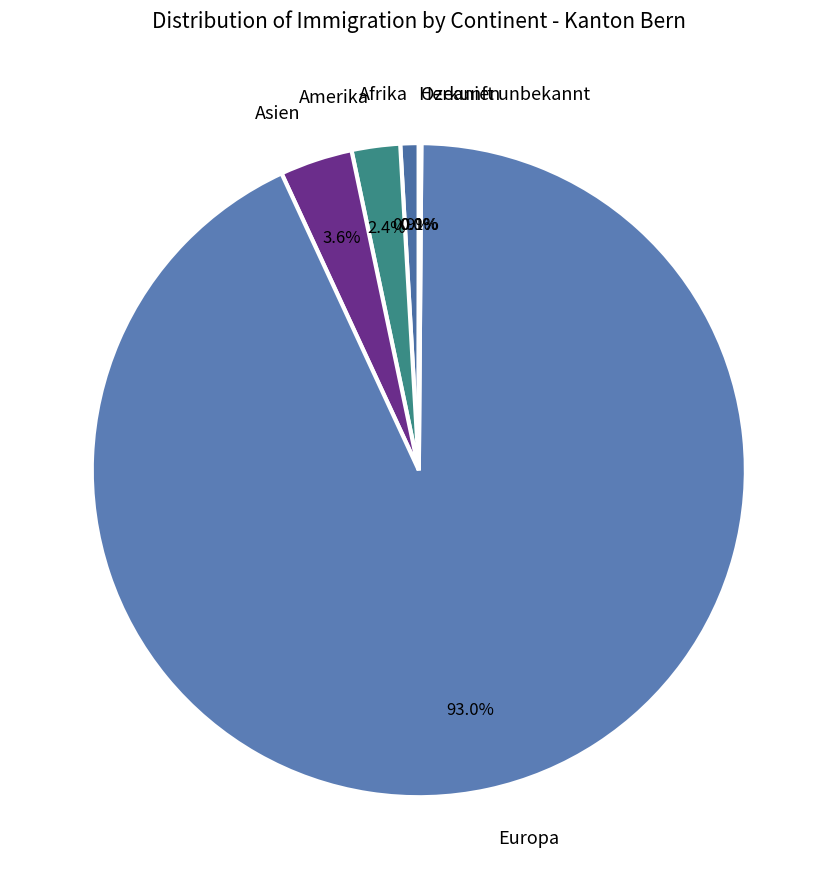

Which has a higher value, Europa or Afrika?

Europa